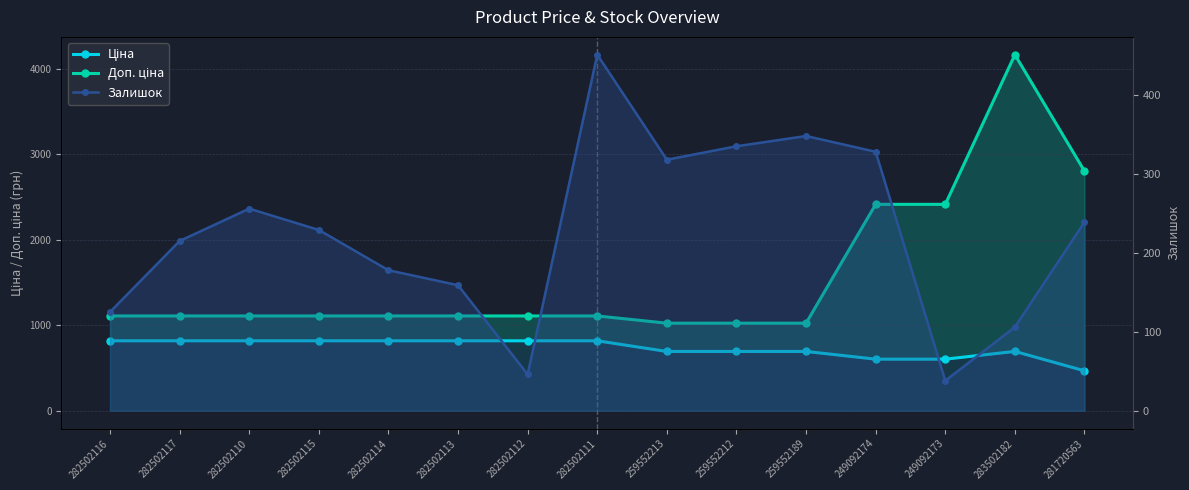

How many lines are shown in the chart?

3